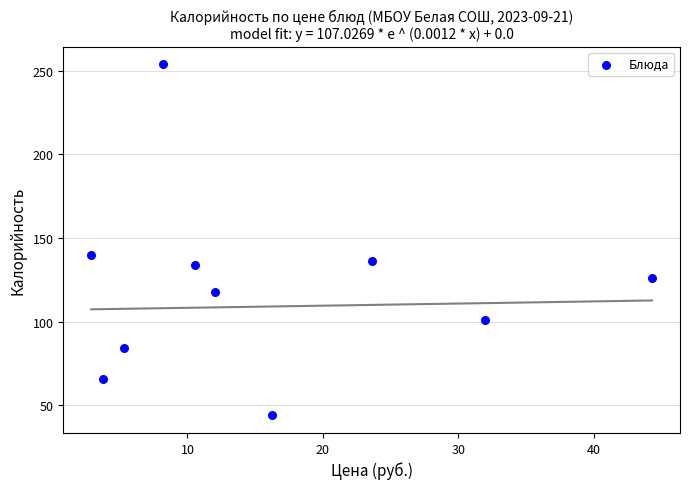

What is the average X value?

15.9